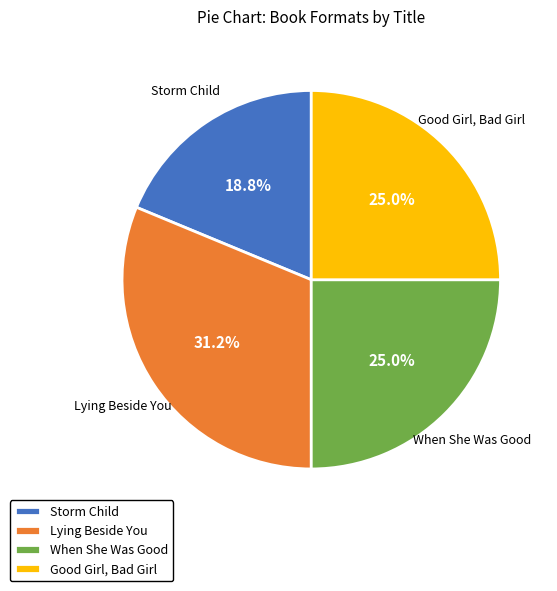

Does any single category account for the majority?

No